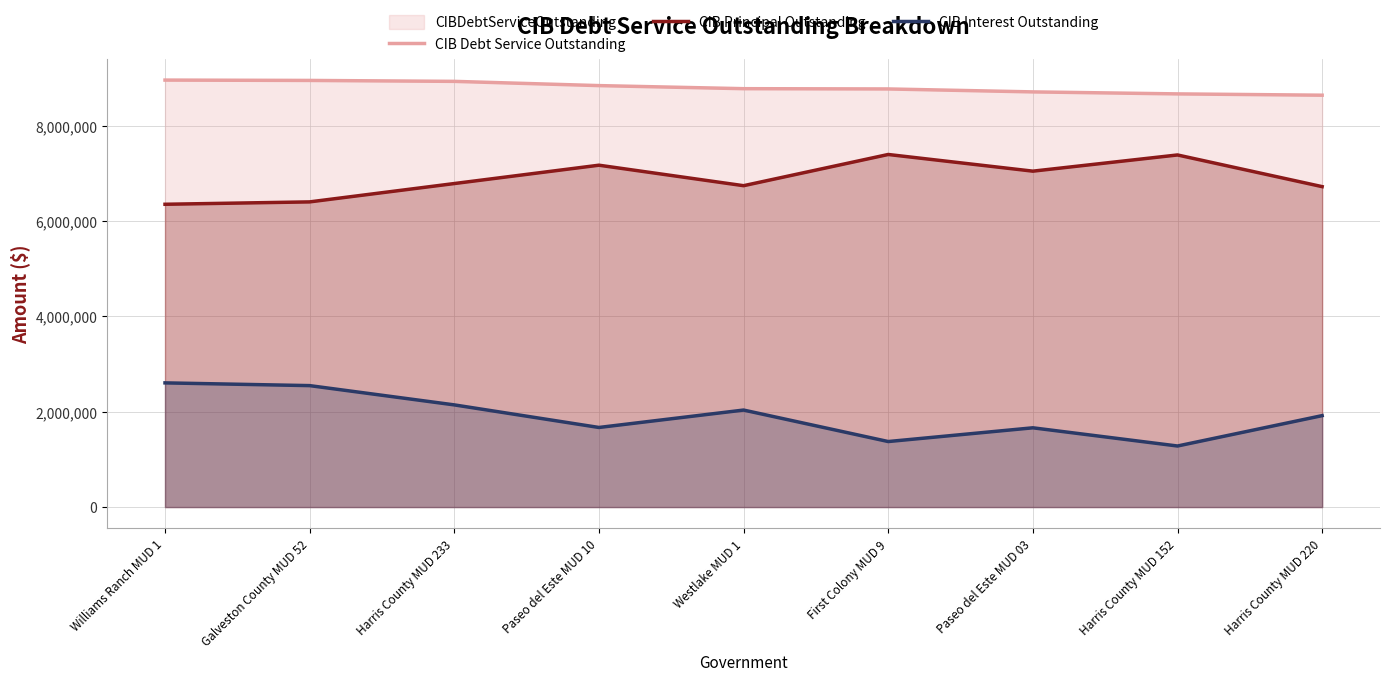

List the labels in order of CIB Debt Service Outstanding value, smallest first.

Harris County MUD 220, Harris County MUD 152, Paseo del Este MUD 03, First Colony MUD 9, Westlake MUD 1, Paseo del Este MUD 10, Harris County MUD 233, Galveston County MUD 52, Williams Ranch MUD 1